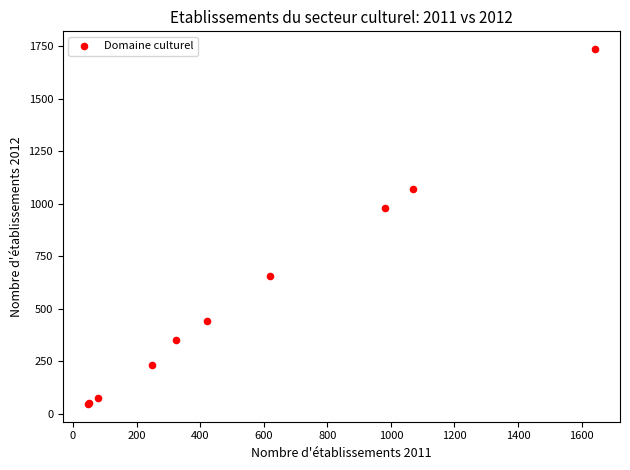

What Y value in the scatter plot is closest to 891?

979